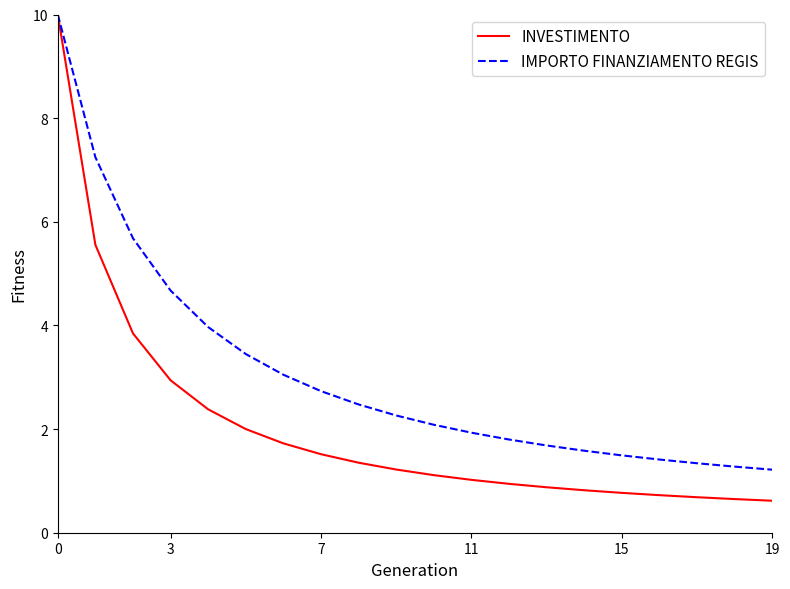

What is the difference between the maximum and minimum values in the INVESTIMENTO series?

9.4